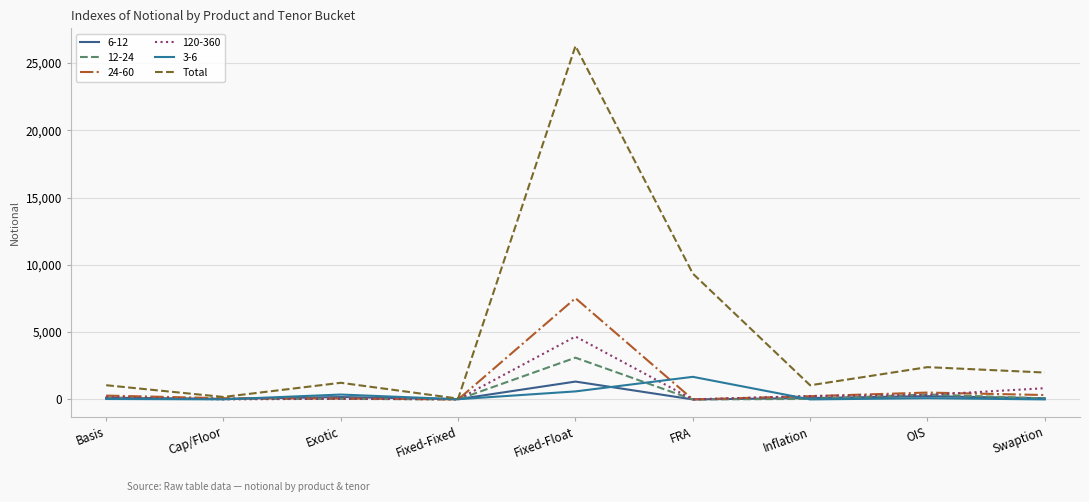

What position from the right is Swaption?

1